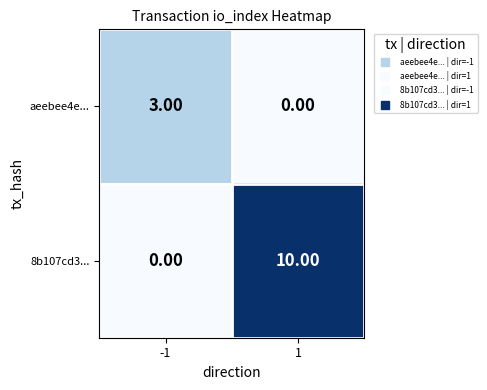

Rank the series at -1 from lowest to highest value.

8b107cd3..., aeebee4e...